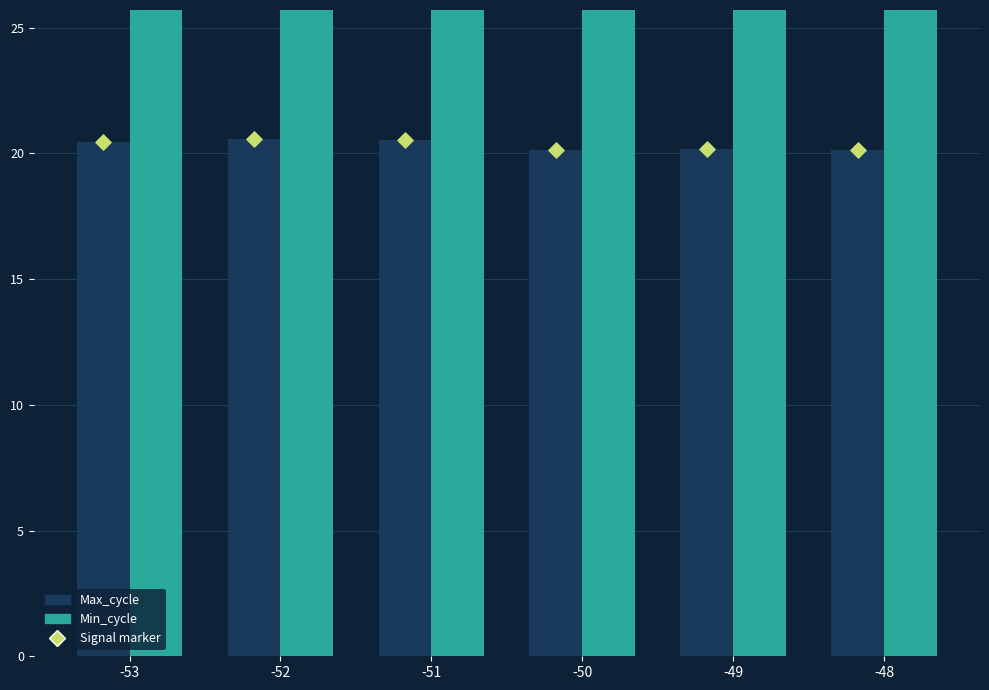

Which series contains the lowest Y value?

Max_cycle